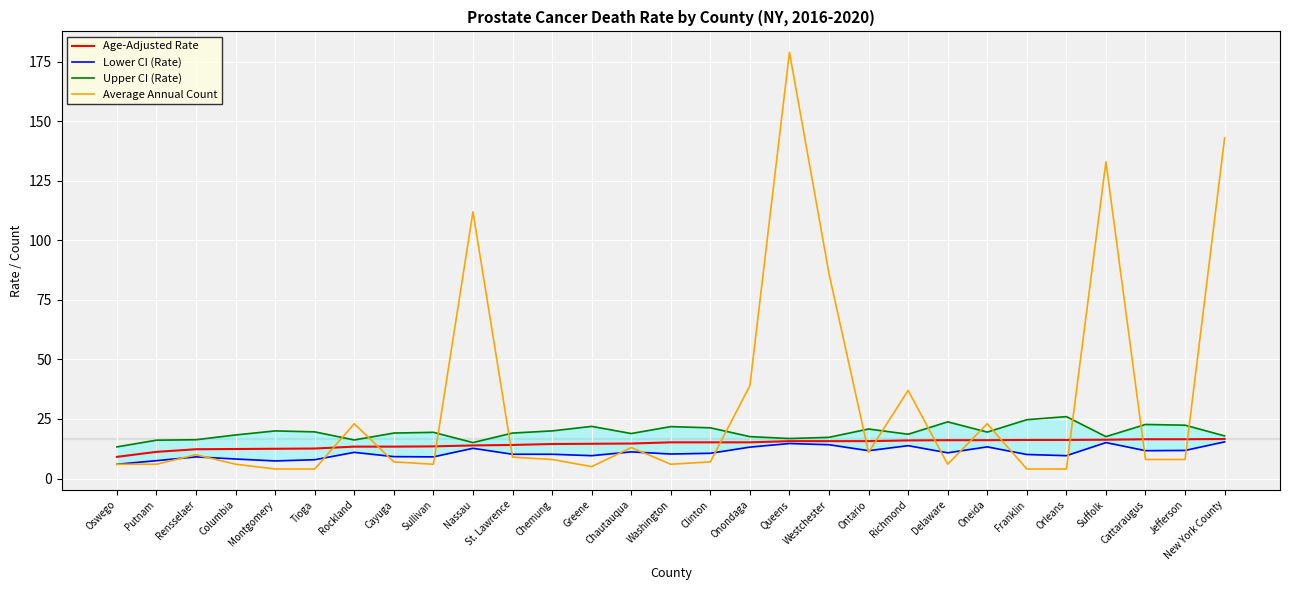

True or false: Age-Adjusted Rate has more than 1 interior local peaks.

False